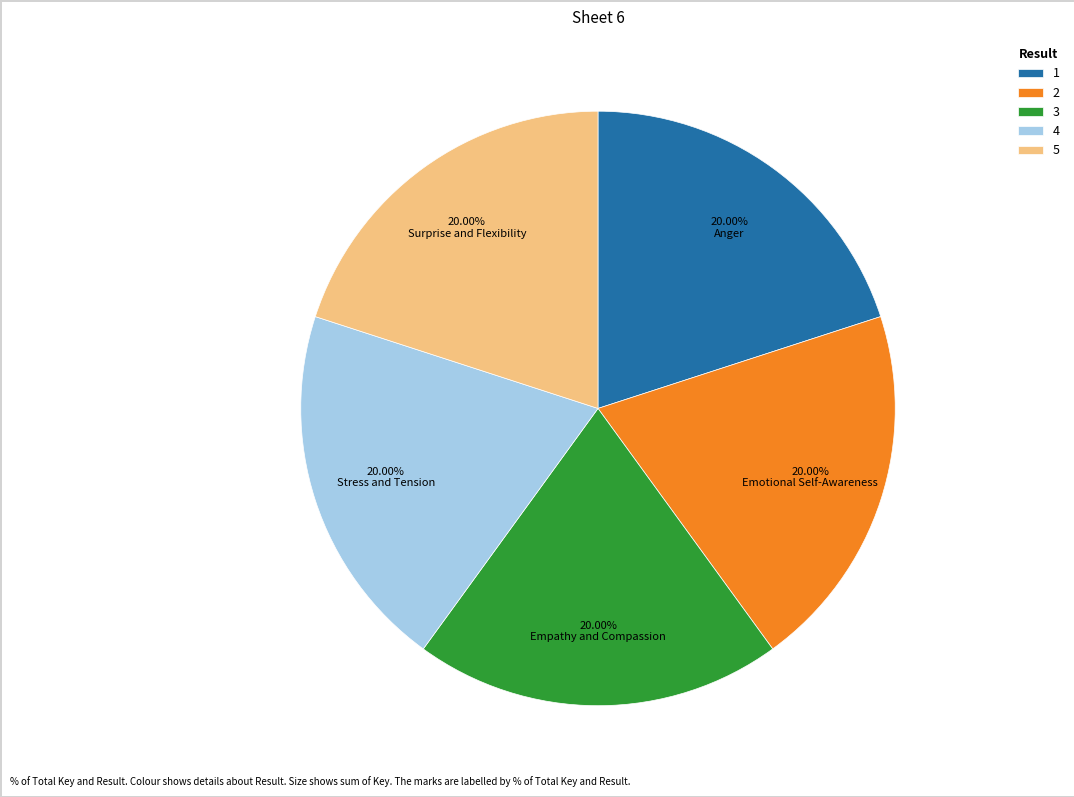

Does 2 represent more than half of the total?

No